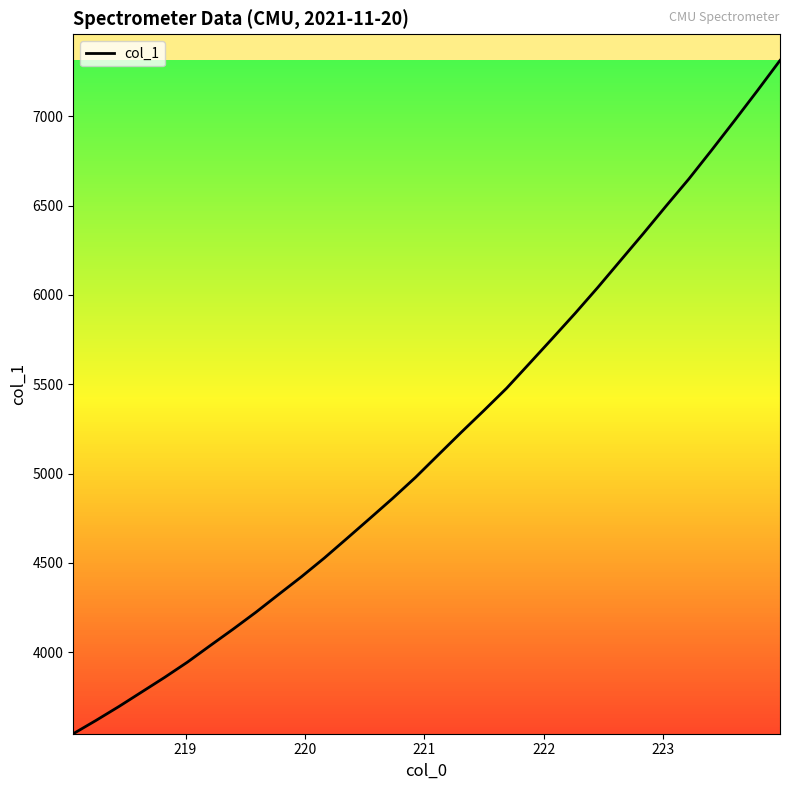

What is the difference between the maximum and minimum values?

3768.0